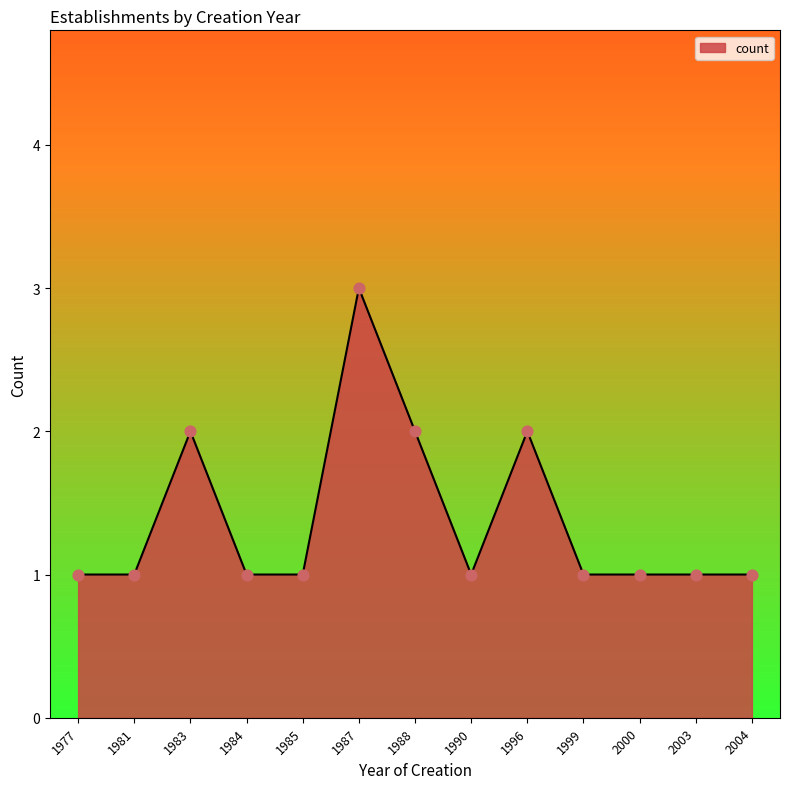

Approximately how many times larger is the value at 1990 compared to 1985?

1.0